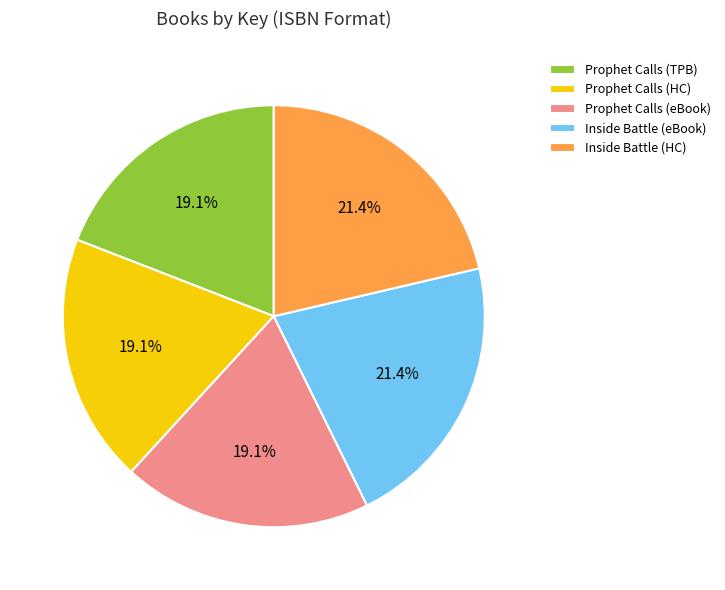

Is there any slice that represents more than half of the pie?

No